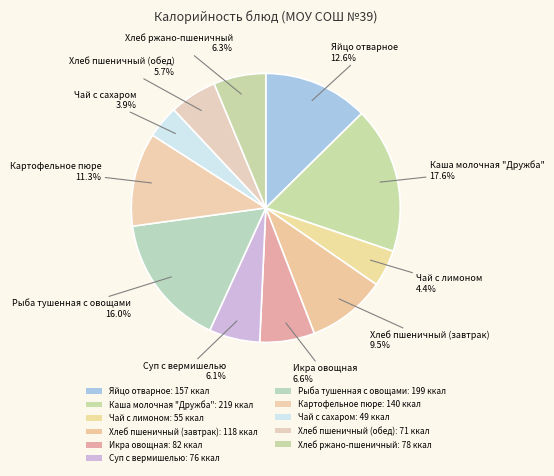

How many slices are in this pie chart?

11